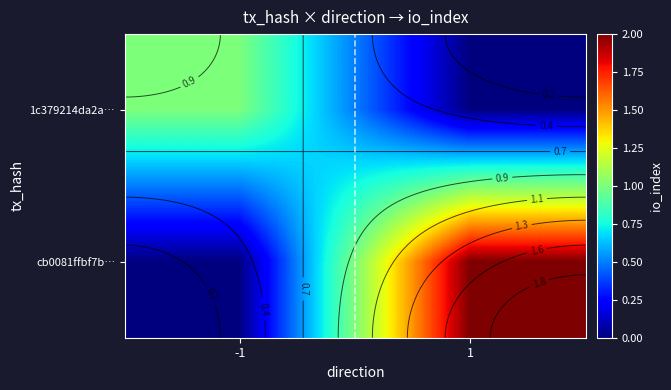

What is the difference between the maximum and minimum values in the cb0081ffbf7b… series?

2